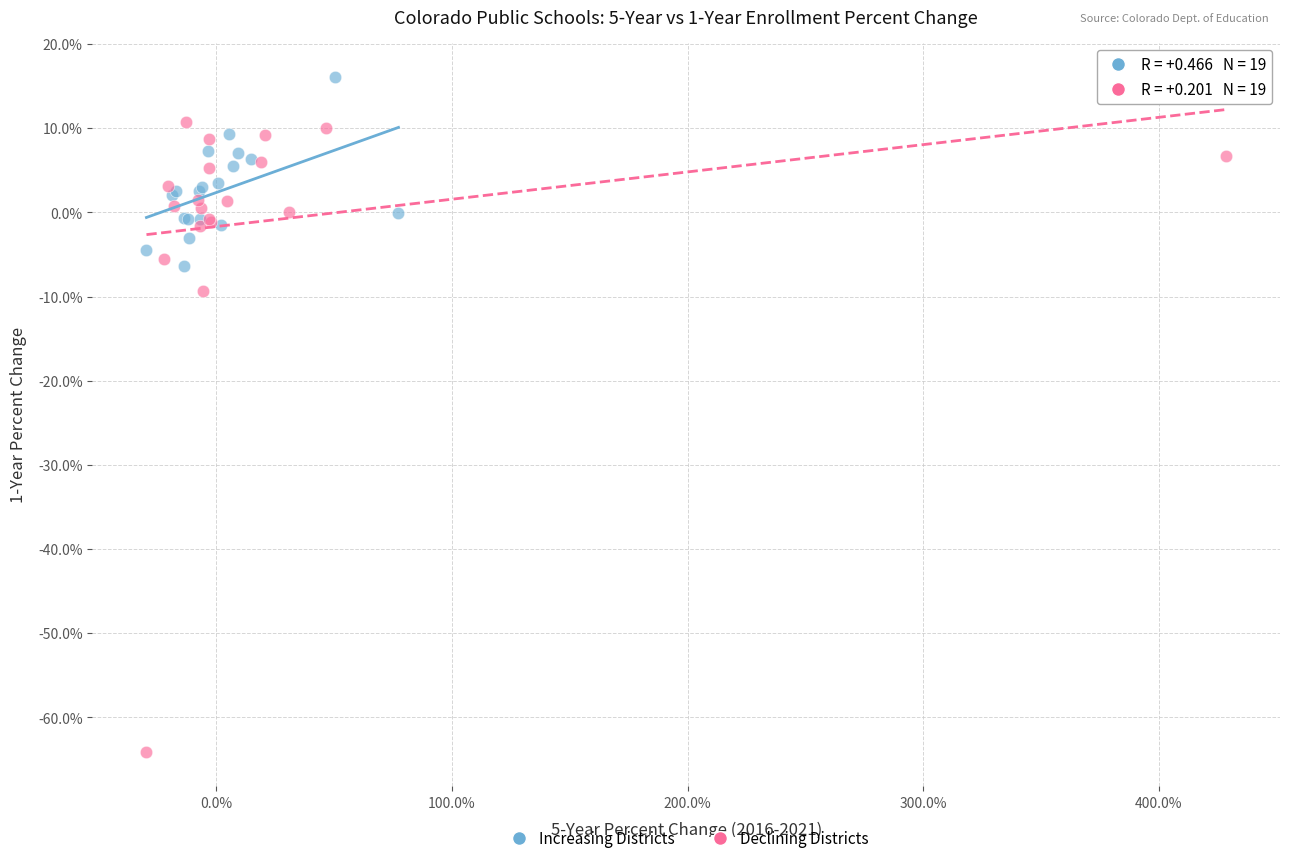

What are all the series names shown in the legend?

Increasing Districts, Declining Districts